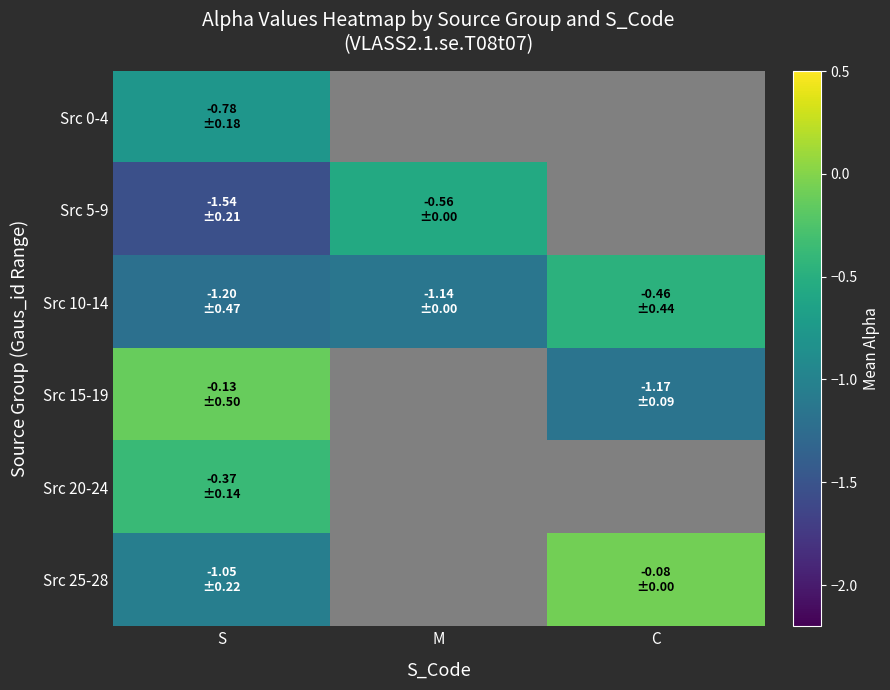

The value of Src 0-4 at S is -0.8. True or false?

True